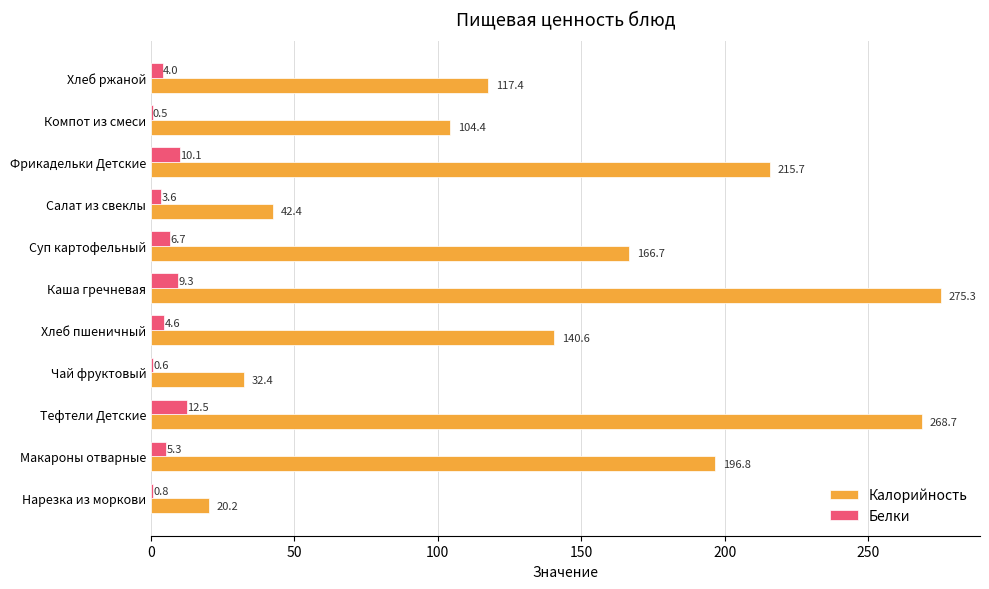

What are all the series names shown in the legend?

Калорийность, Белки